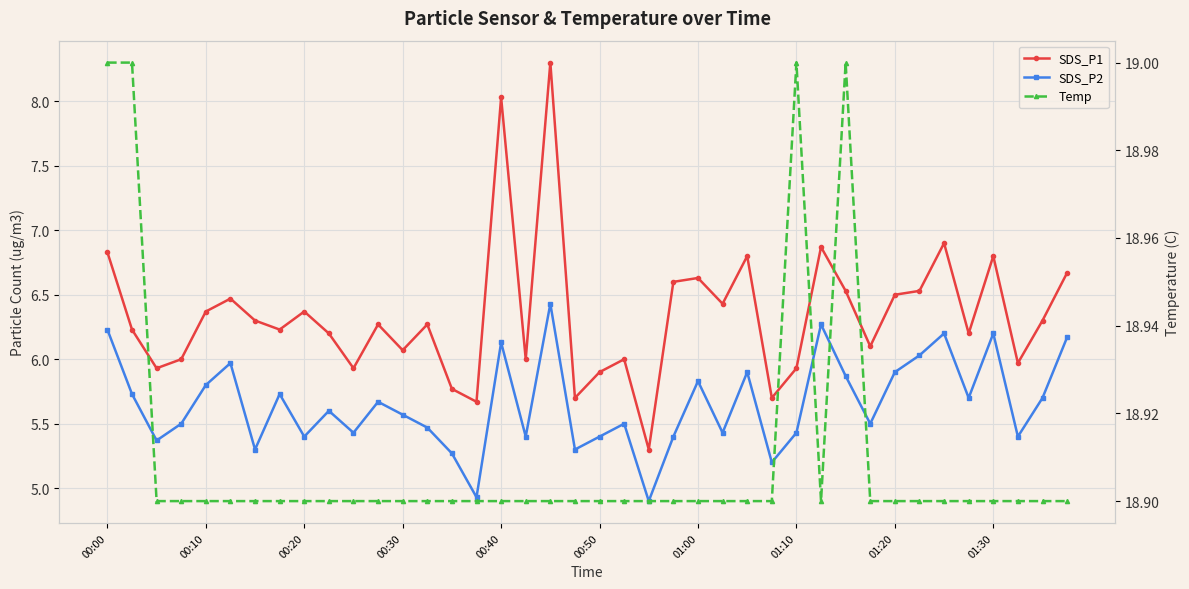

What is the approximate value of Temp at 00:40?

18.9